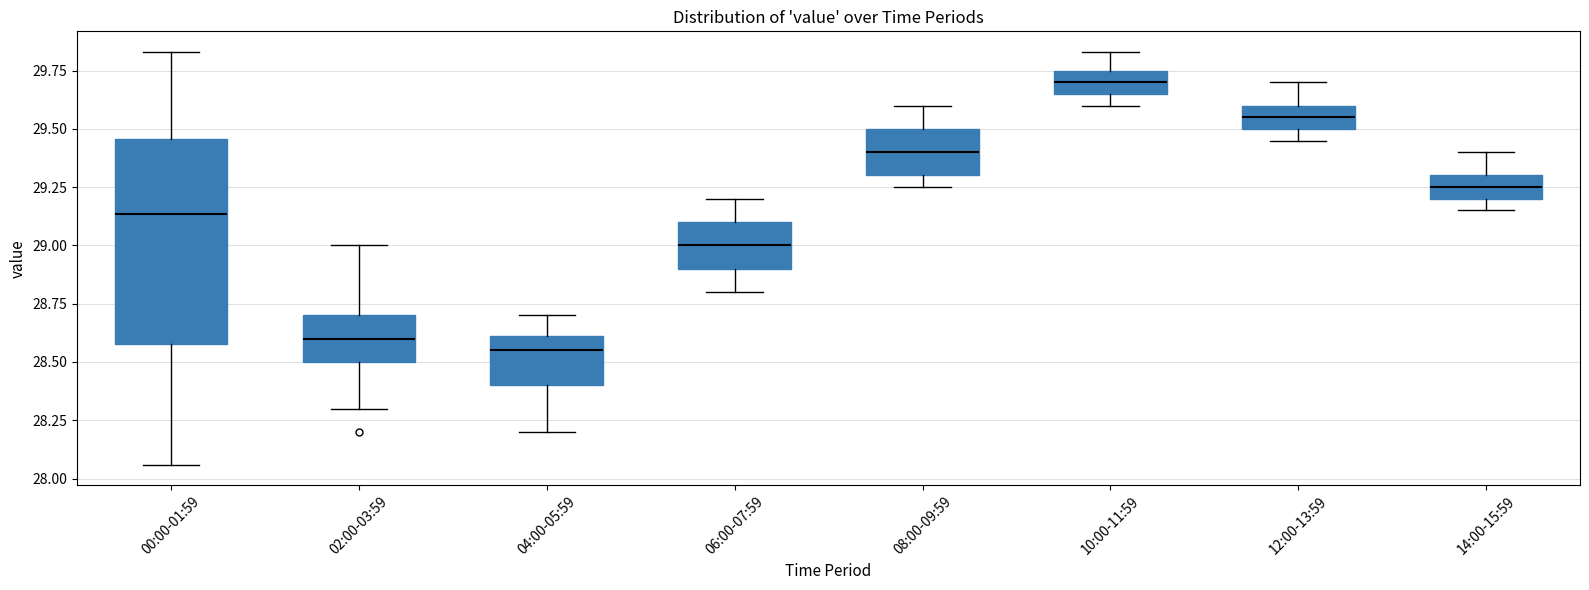

Reading left to right, transcribe this box plot: for each box, give where its median line is, the range the box spans, and where its two whiskers end, as read against the y-axis. The values are not printed on the chart, so give them approximately, as read against the axis.

00:00-01:59: median 29.15, box 28.60 to 29.45, whiskers 28.05 to 29.85
02:00-03:59: median 28.60, box 28.50 to 28.70, whiskers 28.30 to 29.00
04:00-05:59: median 28.55, box 28.40 to 28.60, whiskers 28.20 to 28.70
06:00-07:59: median 29.00, box 28.90 to 29.10, whiskers 28.80 to 29.20
08:00-09:59: median 29.40, box 29.30 to 29.50, whiskers 29.25 to 29.60
10:00-11:59: median 29.70, box 29.65 to 29.75, whiskers 29.60 to 29.85
12:00-13:59: median 29.55, box 29.50 to 29.60, whiskers 29.45 to 29.70
14:00-15:59: median 29.25, box 29.20 to 29.30, whiskers 29.15 to 29.40